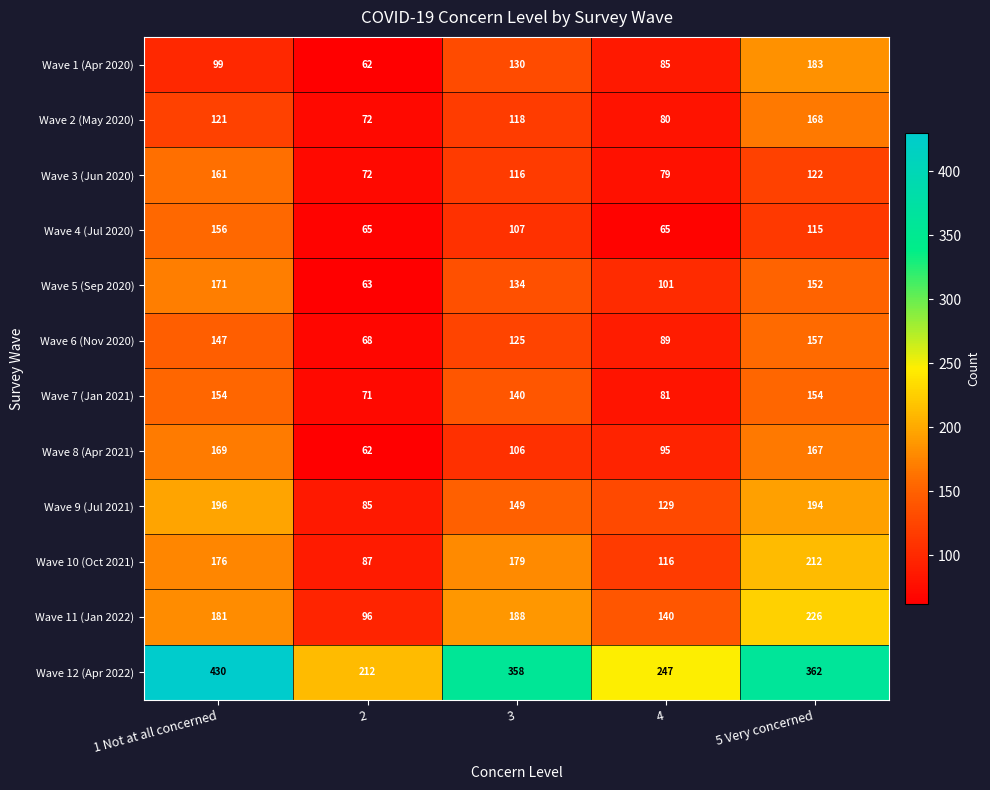

What is the difference between the Wave 4 (Jul 2020) values at 1 Not at all concerned and 2?

91